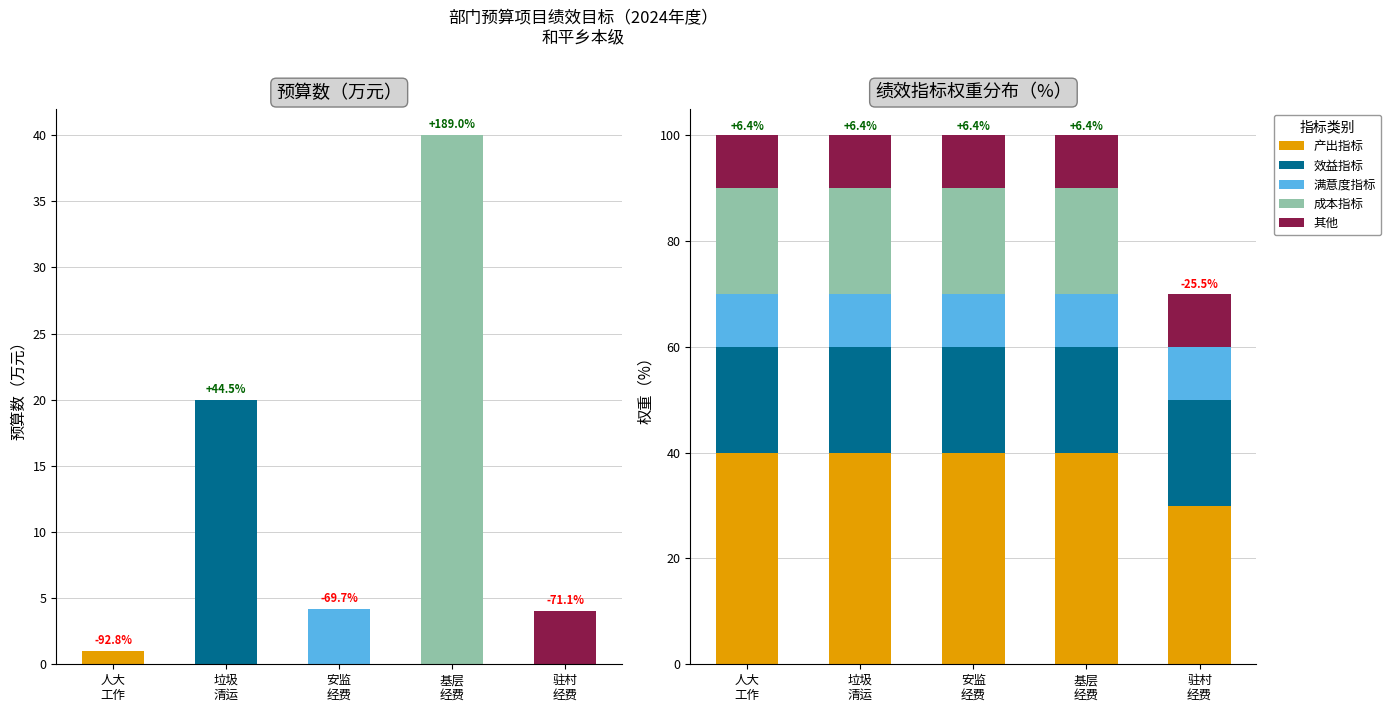

Reading right to left, what are all the values shown in this chart?

产出指标: 30	40	40	40	40
效益指标: 20	20	20	20	20
满意度指标: 10	10	10	10	10
成本指标: 0	20	20	20	20
其他: 10	10	10	10	10